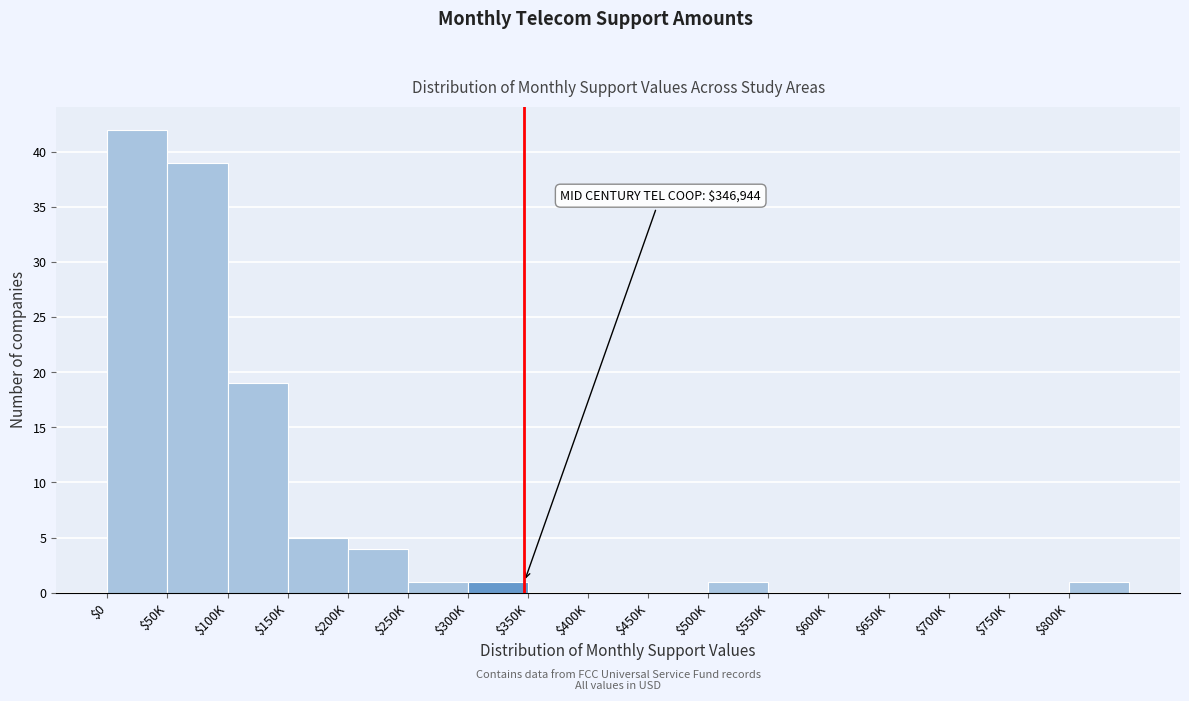

What is the sum of all values?

113